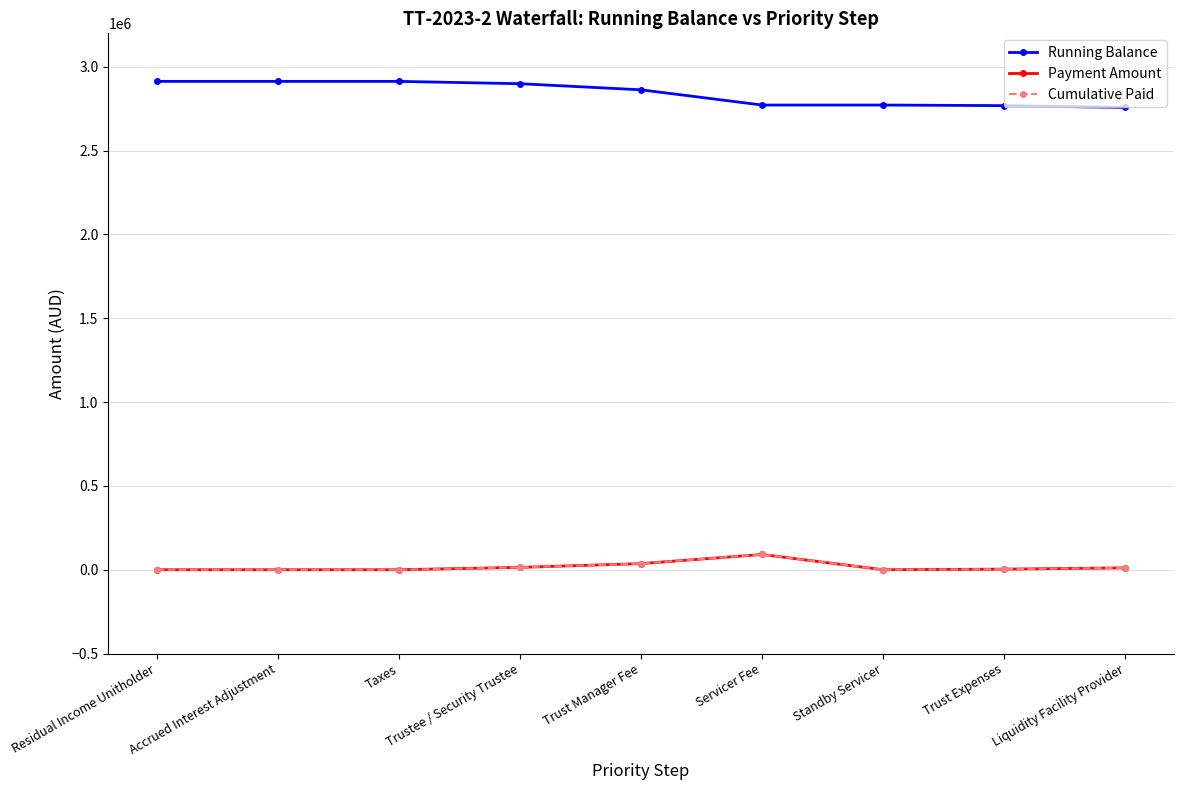

Is this an area chart (filled region under the line)?

No